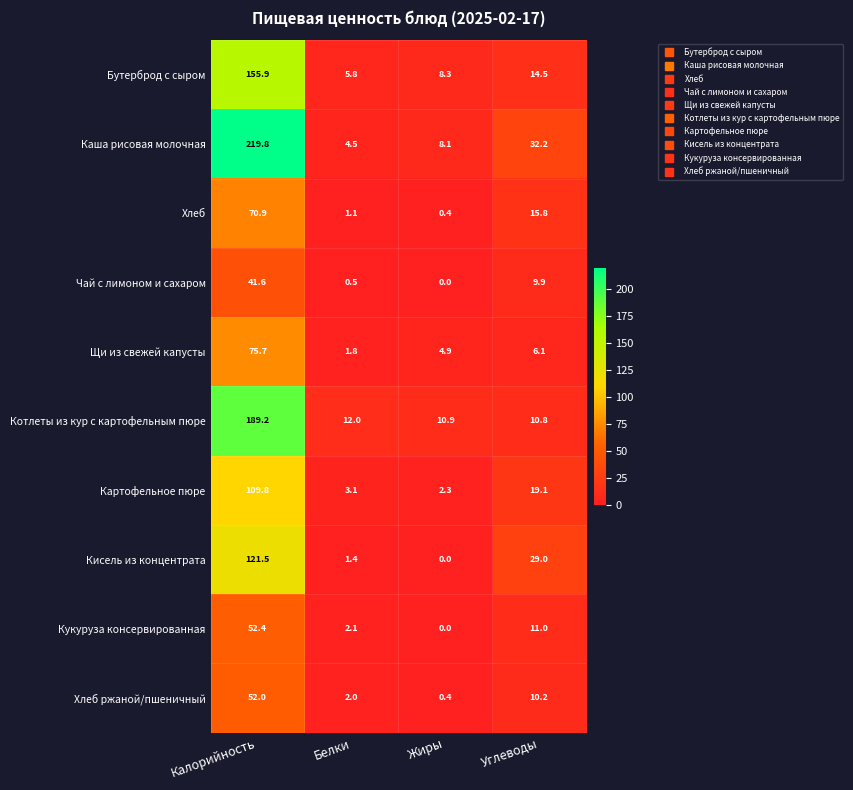

Is the value of Картофельное пюре at Углеводы greater than the value of Бутерброд с сыром at Жиры?

Yes